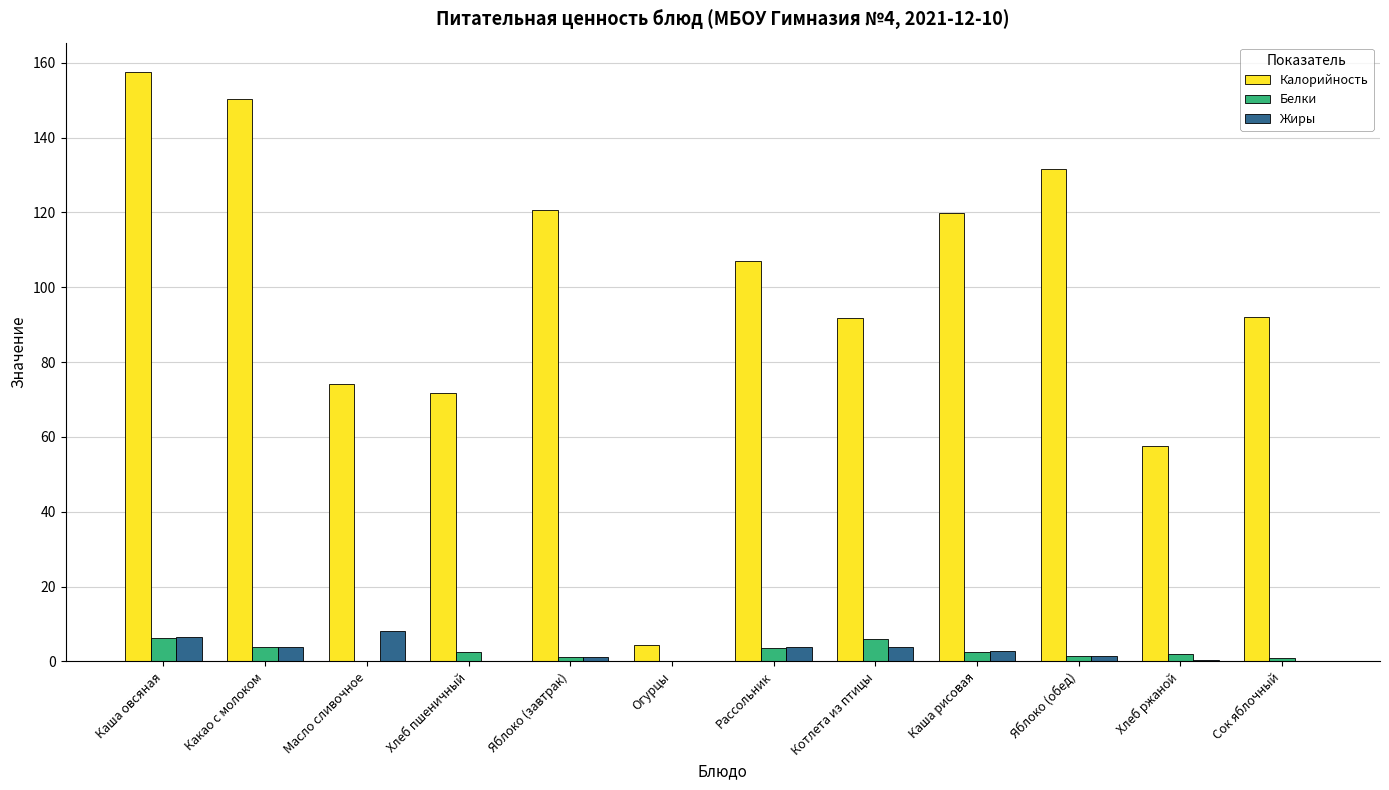

Between Хлеб пшеничный and Рассольник, which series saw the biggest shift?

Калорийность